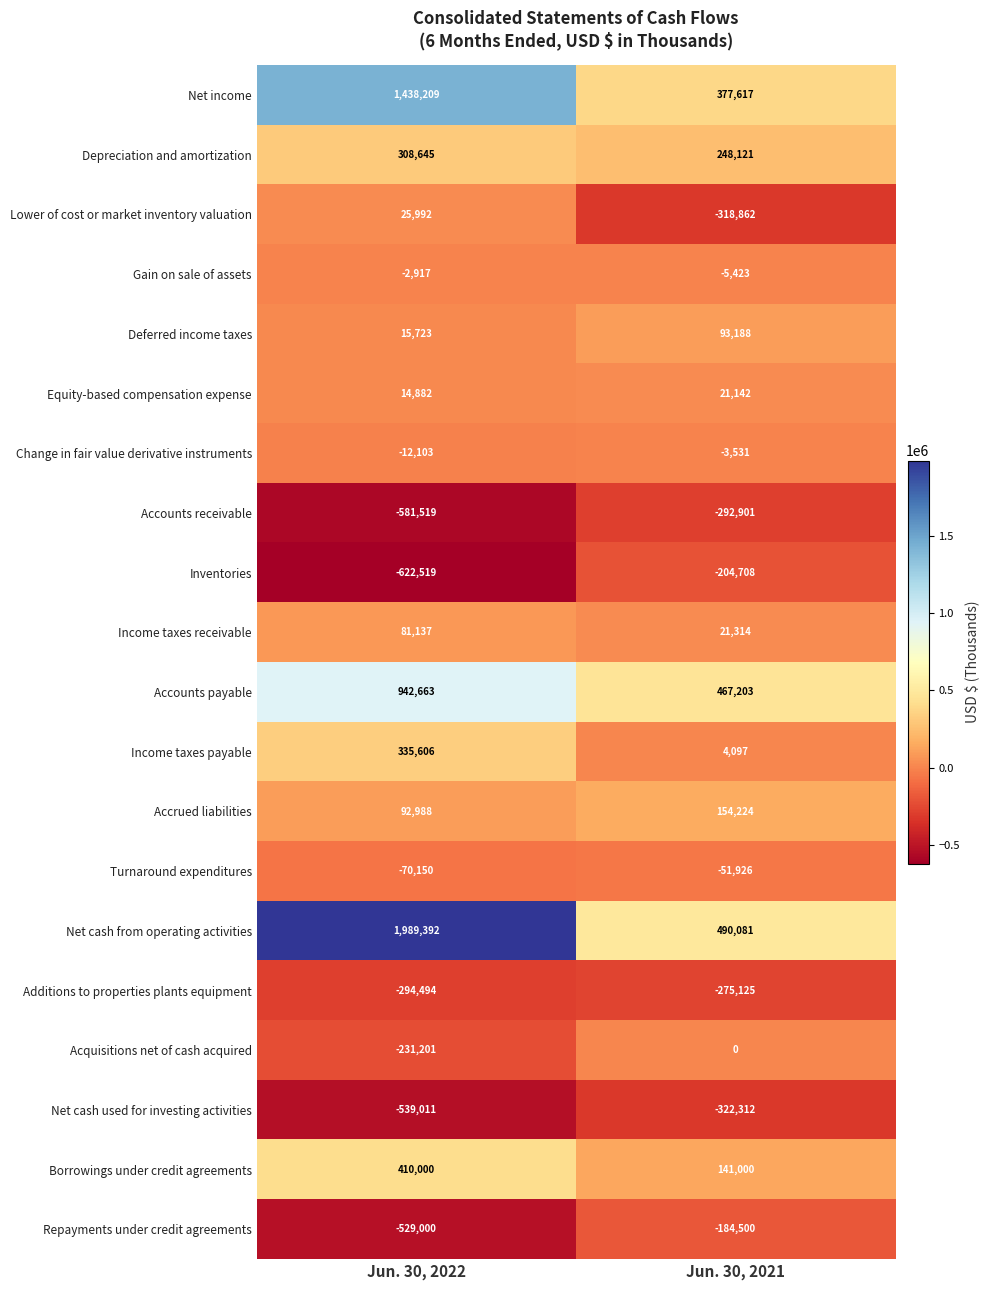

What is the maximum value shown in the chart?

1989392